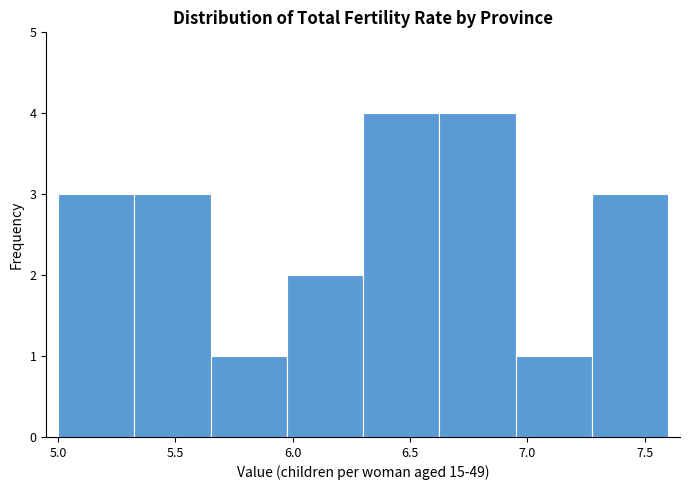

Reading left to right, list every bar in this chart as the range it spans on the x-axis followed by its height. Neither the bar edges nor the heights are printed on the chart, so give them approximately, as read against the axes.

5.000 to 5.325: 3
5.325 to 5.650: 3
5.650 to 5.975: 1
5.975 to 6.300: 2
6.300 to 6.625: 4
6.625 to 6.950: 4
6.950 to 7.275: 1
7.275 to 7.600: 3